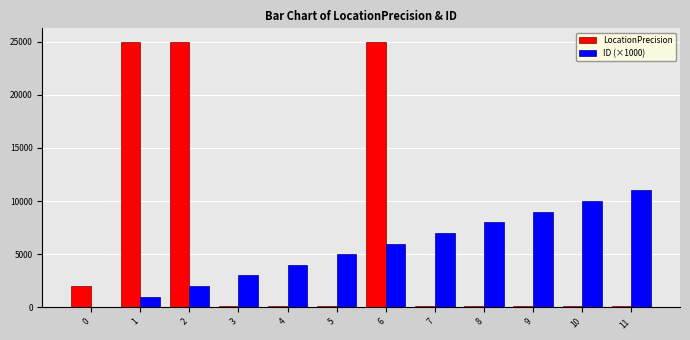

How many distinct data groups are displayed?

2